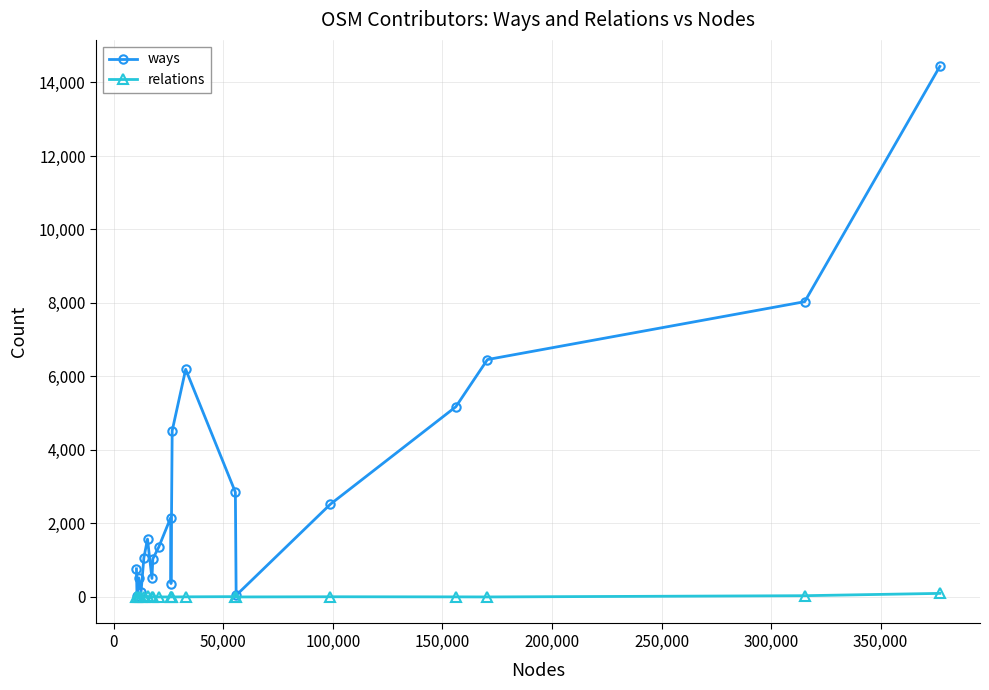

List the series in order of their overall mean, lowest first.

relations, ways